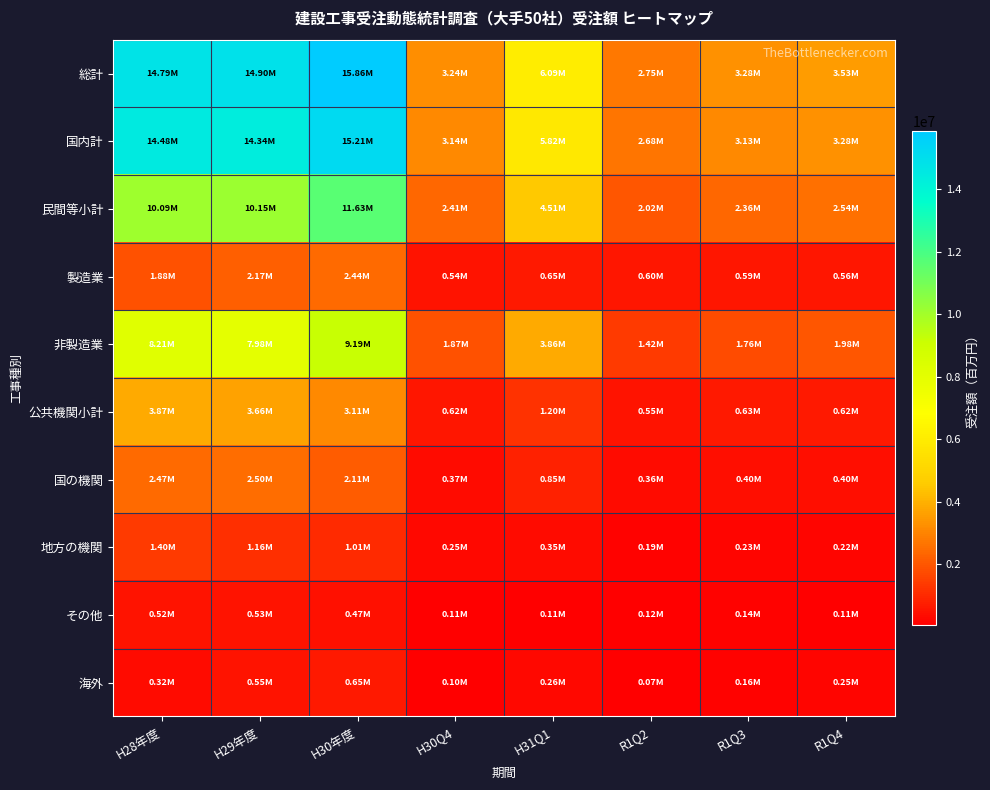

Reading left to right, transcribe all the data shown in this chart.

総計: H28年度=14790709.6	H29年度=14896199.8	H30年度=15859029.4	H30Q4=3241413.9	H31Q1=6087463.6	R1Q2=2750112.4	R1Q3=3283782.0	R1Q4=3525659.2
国内計: H28年度=14475334.8	H29年度=14342519.1	H30年度=15210240.9	H30Q4=3142302.9	H31Q1=5824114.1	R1Q2=2684457.9	R1Q3=3126252.4	R1Q4=3279461.0
民間等小計: H28年度=10087852.1	H29年度=10150182.6	H30年度=11626853.9	H30Q4=2408010.2	H31Q1=4509035.7	R1Q2=2019921.1	R1Q3=2358082.1	R1Q4=2544653.9
製造業: H28年度=1879985.1	H29年度=2173934.1	H30年度=2441032.2	H30Q4=540987.3	H31Q1=650010.6	R1Q2=600182.1	R1Q3=594683.4	R1Q4=561476.7
非製造業: H28年度=8207867.1	H29年度=7976248.5	H30年度=9185821.7	H30Q4=1867022.9	H31Q1=3859025.1	R1Q2=1419738.9	R1Q3=1763398.7	R1Q4=1983177.2
公共機関小計: H28年度=3868455.0	H29年度=3659897.1	H30年度=3112638.3	H30Q4=619368.7	H31Q1=1202893.2	R1Q2=545247.2	R1Q3=626156.5	R1Q4=621280.5
国の機関: H28年度=2468664.5	H29年度=2501884.5	H30年度=2105059.3	H30Q4=366001.0	H31Q1=851795.2	R1Q2=358373.5	R1Q3=396205.4	R1Q4=397449.2
地方の機関: H28年度=1399790.5	H29年度=1158012.5	H30年度=1007579.0	H30Q4=253367.6	H31Q1=351098.0	R1Q2=186873.7	R1Q3=229951.1	R1Q4=223831.3
その他: H28年度=519027.6	H29年度=532439.5	H30年度=470748.7	H30Q4=114924.1	H31Q1=112185.2	R1Q2=119289.7	R1Q3=142013.8	R1Q4=113526.6
海外: H28年度=315374.8	H29年度=553680.7	H30年度=648788.6	H30Q4=99110.9	H31Q1=263349.6	R1Q2=65654.5	R1Q3=157529.6	R1Q4=246198.2